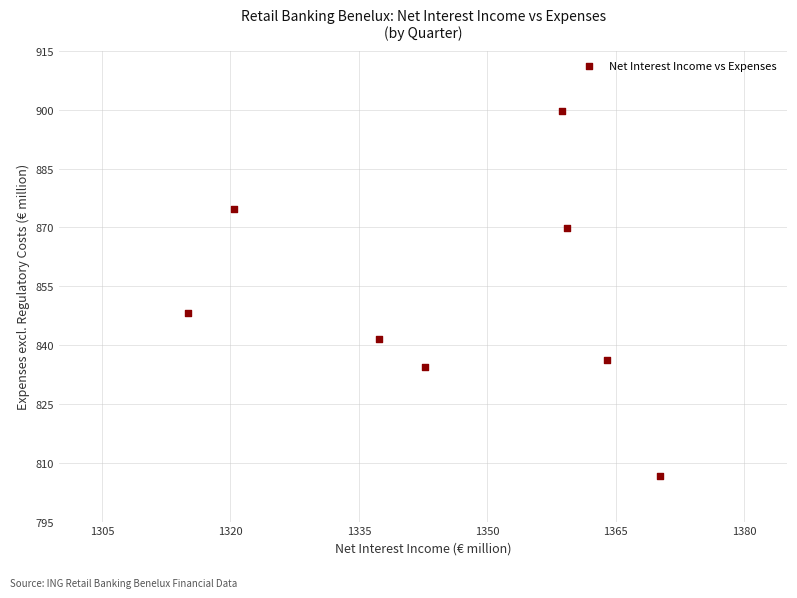

What Y value in the scatter plot is closest to 853?

848.2